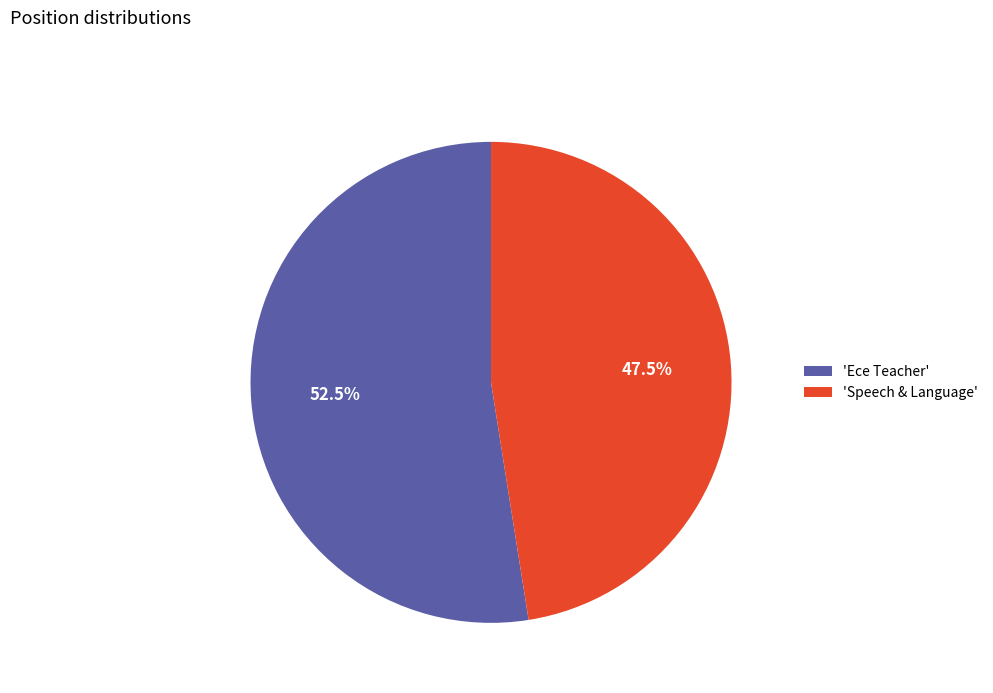

Combined, do 'Ece Teacher' and 'Speech & Language' account for over 50%?

Yes